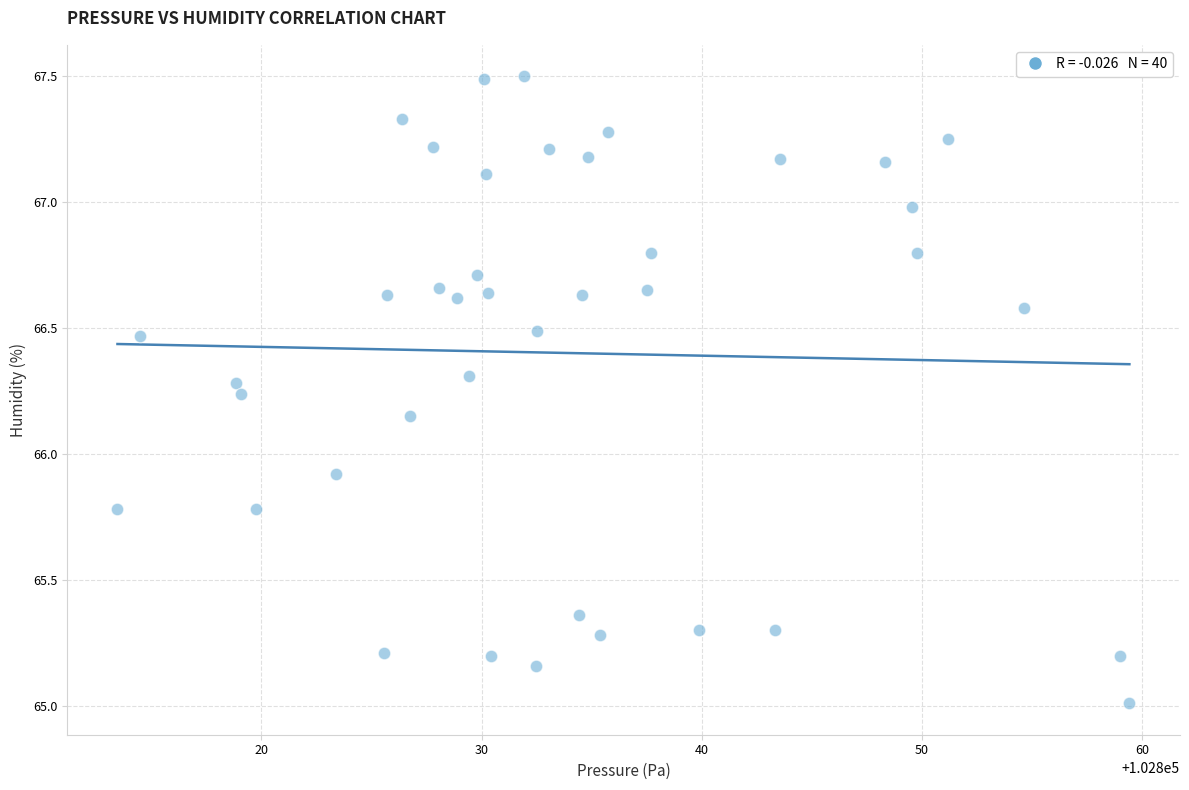

What is the range of Y values (max minus min)?

2.5